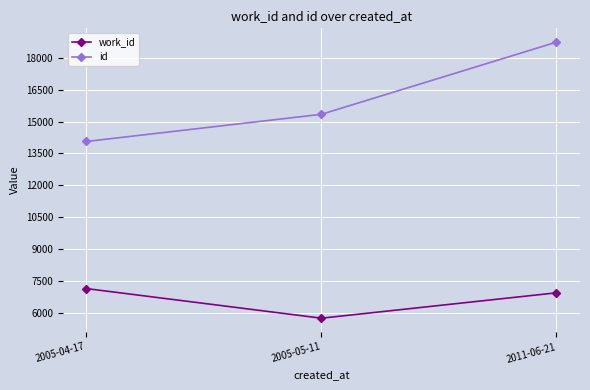

List the series in order of their peak value, highest first.

id, work_id